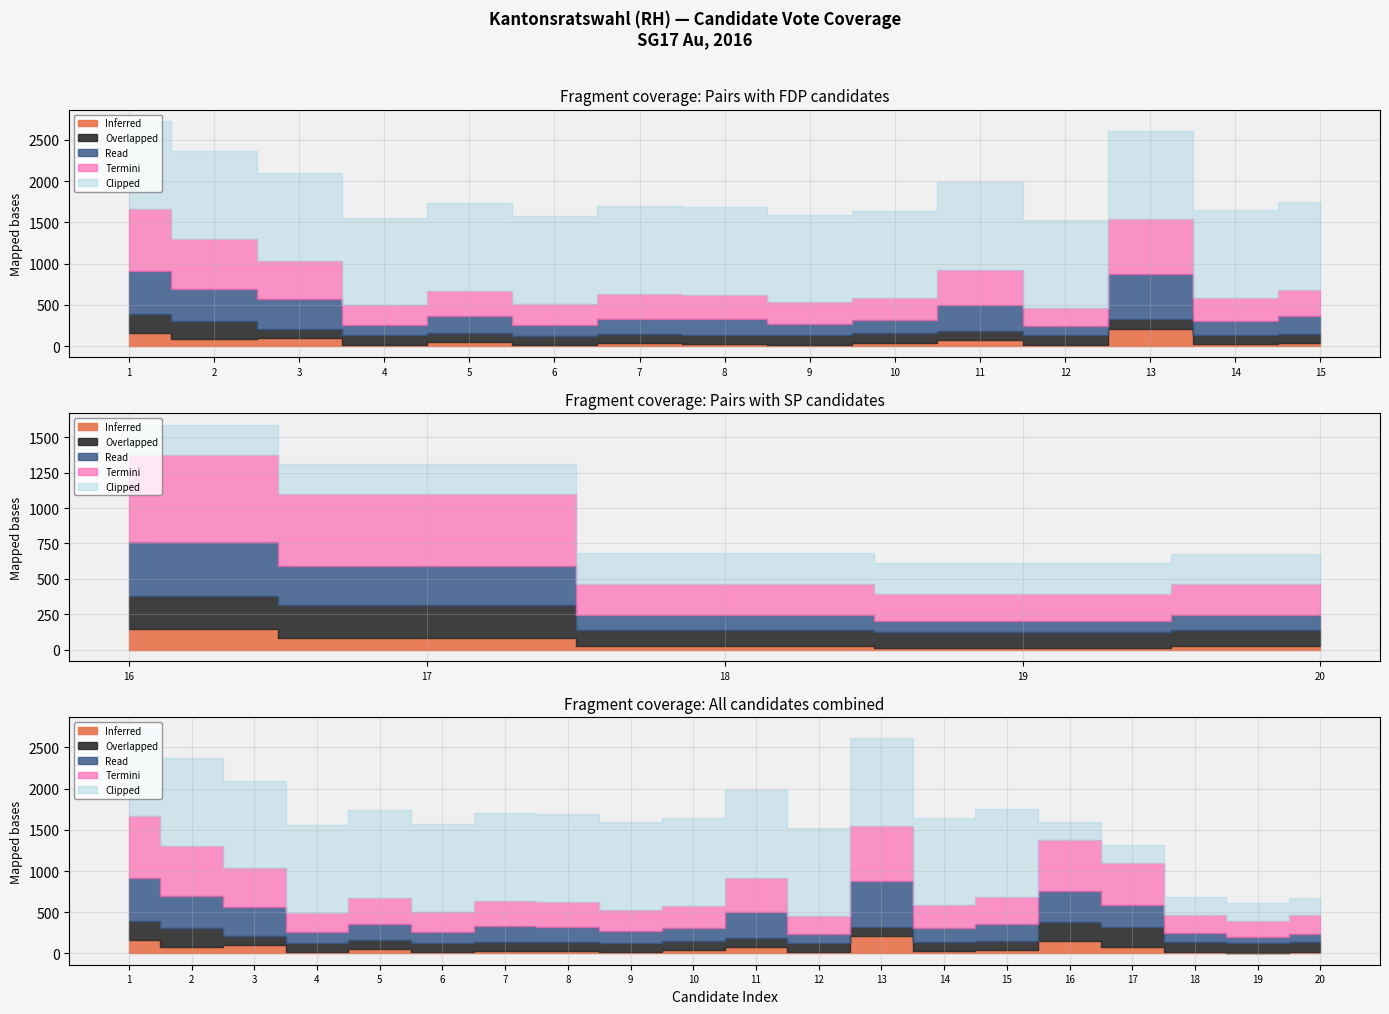

The value of Termini at 14 is 375. True or false?

False